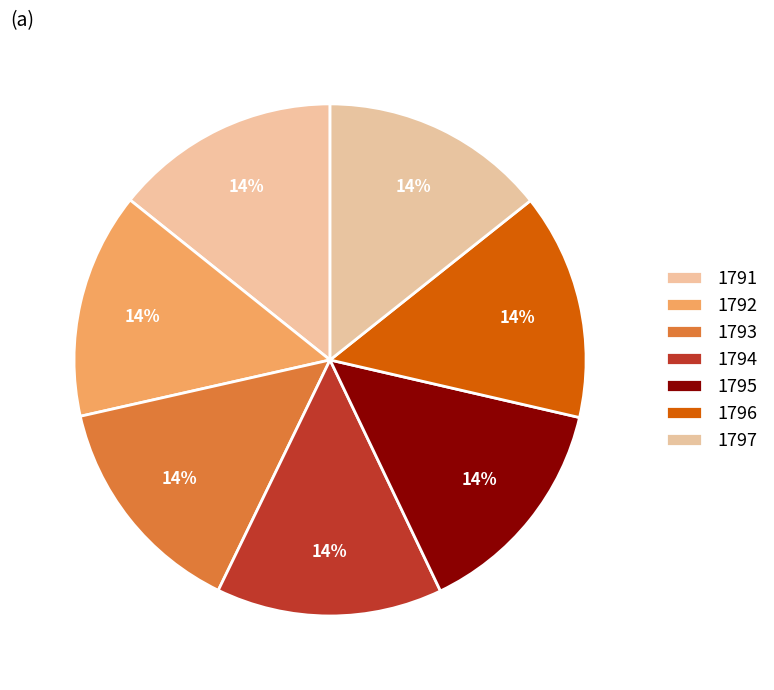

To the nearest percent, what portion does 1796 represent?

14%